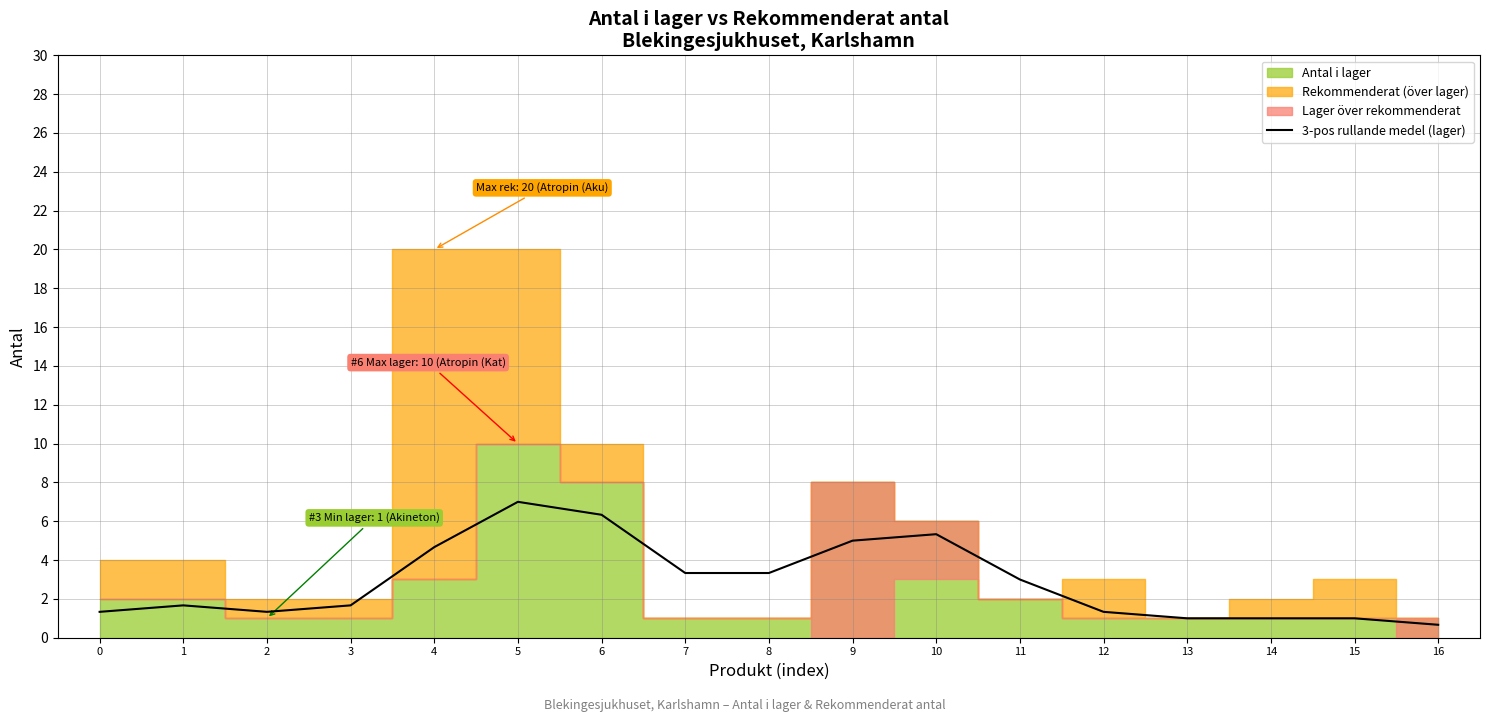

The chart shows a value of 1.8 at 12. True or false?

False